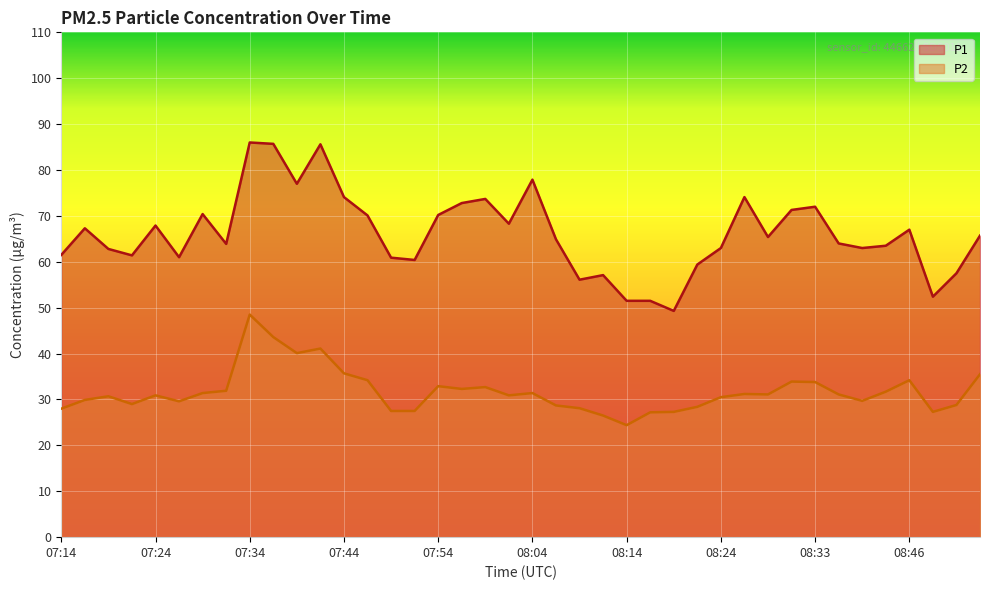

What is the label of the 26th point from the right?

07:49